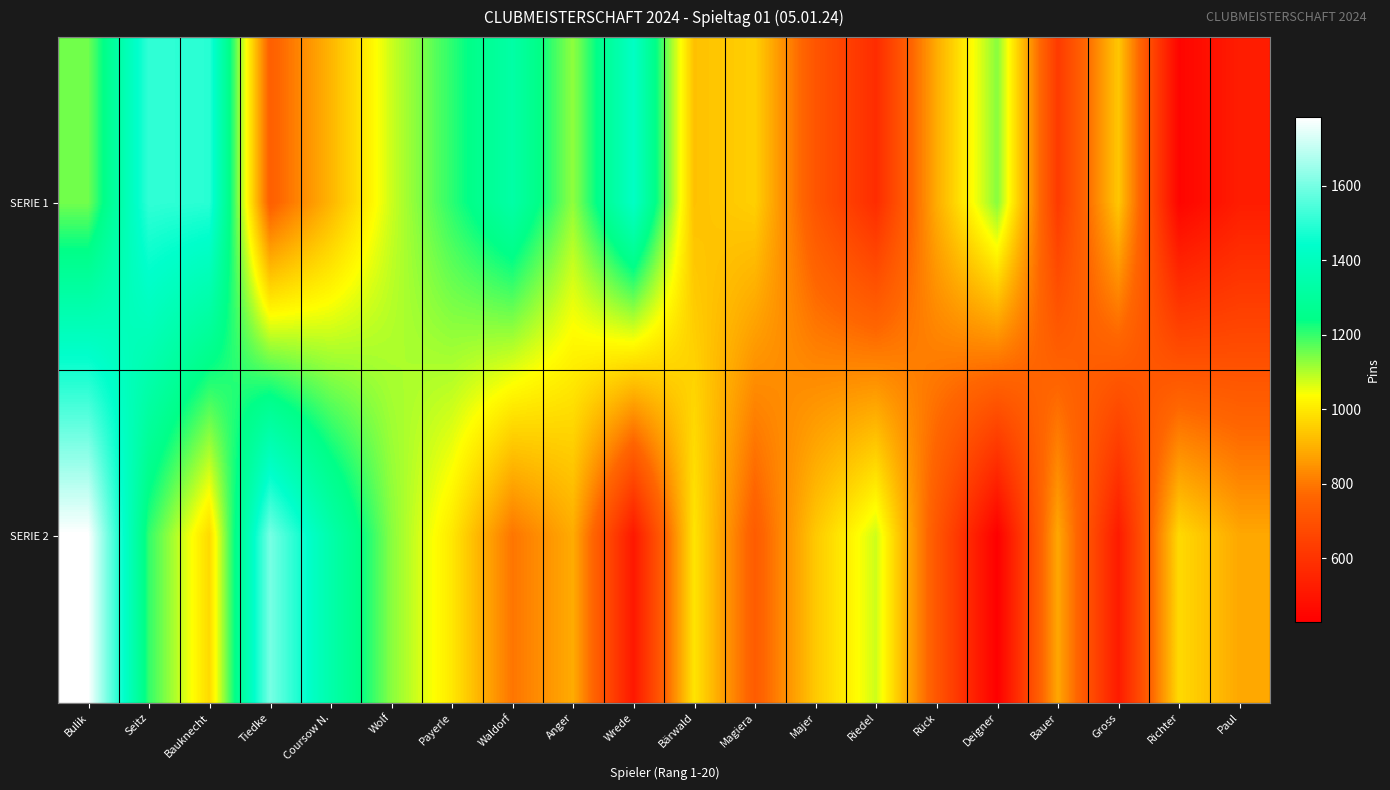

At how many categories does at least one series exceed 1367?

5